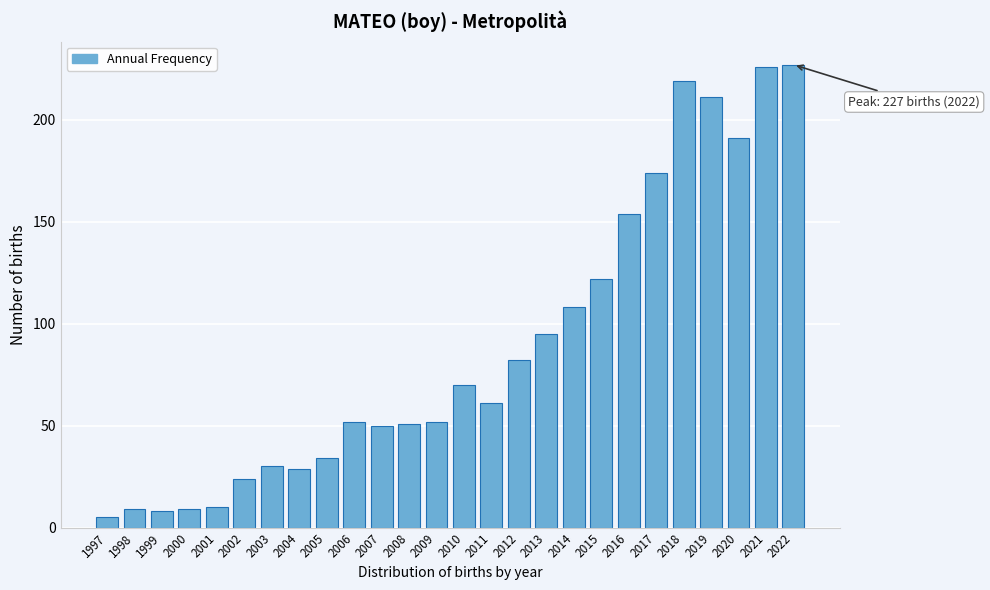

Reading right to left, what are all the values shown in this chart?

227	226	191	211	219	174	154	122	108	95	82	61	70	52	51	50	52	34	29	30	24	10	9	8	9	5